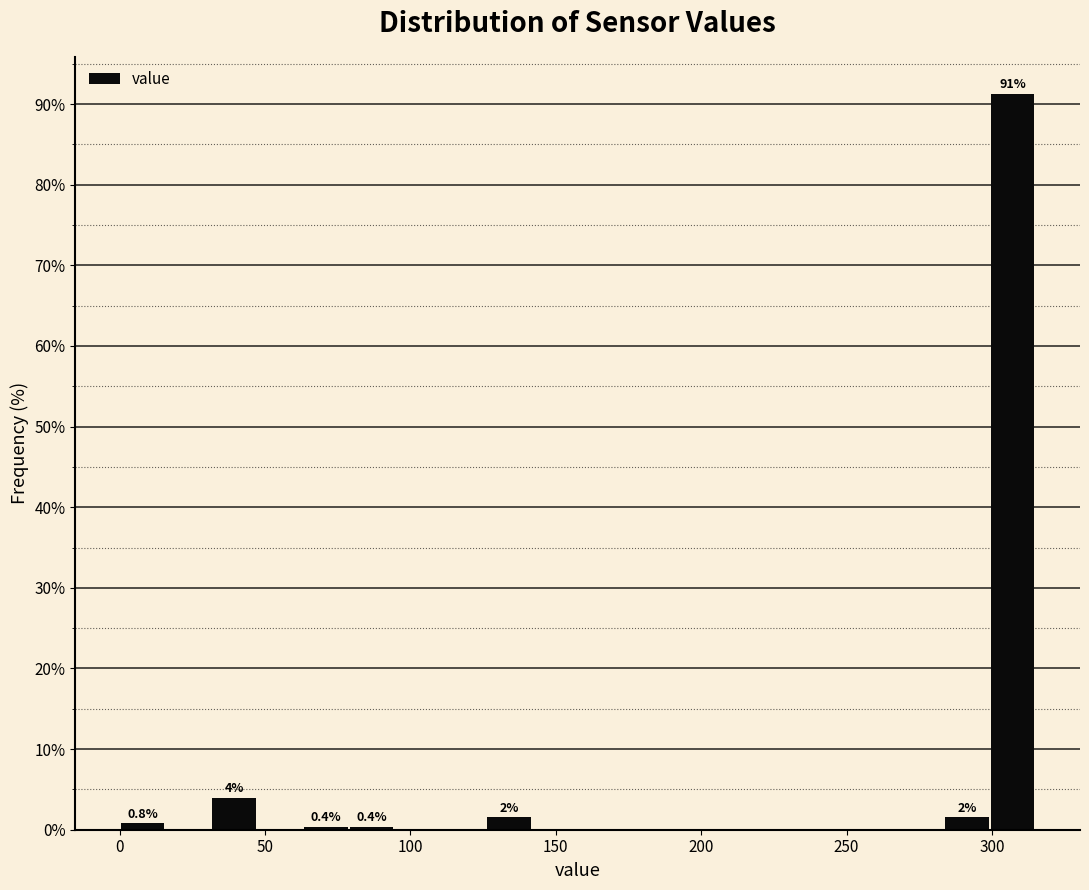

Around what value on the x-axis is the tallest bar? Give the approximate position of its centre, as read against the axis.

305